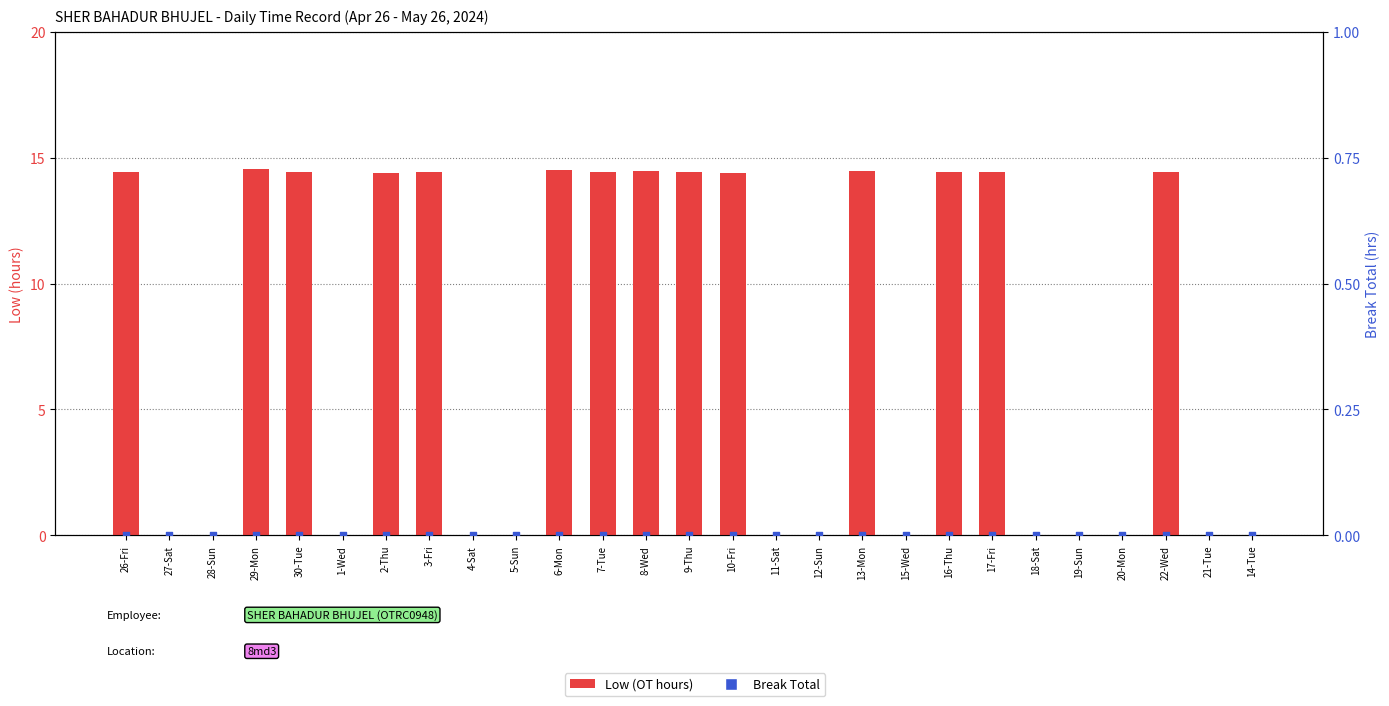

Which series has the largest total across all categories?

Low (OT hours)